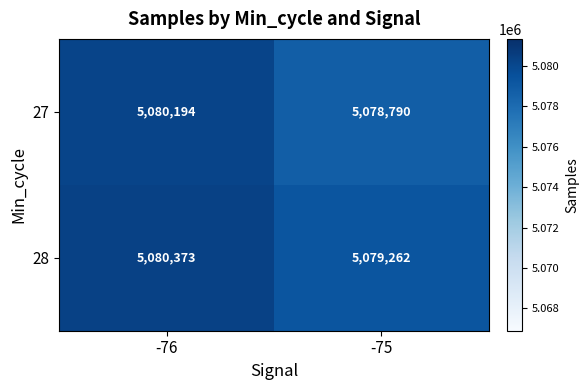

What is the difference between the maximum and minimum values in the 28 series?

1111